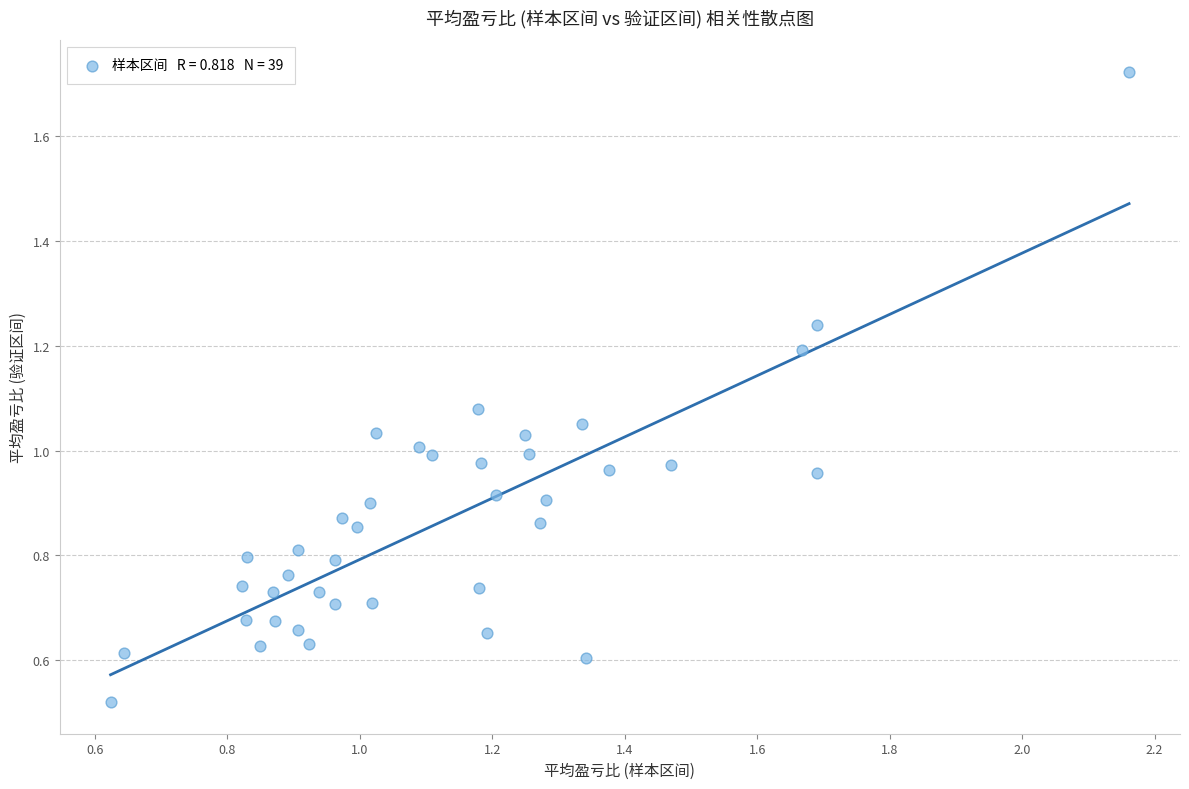

What is the range of X values (max minus min)?

1.5